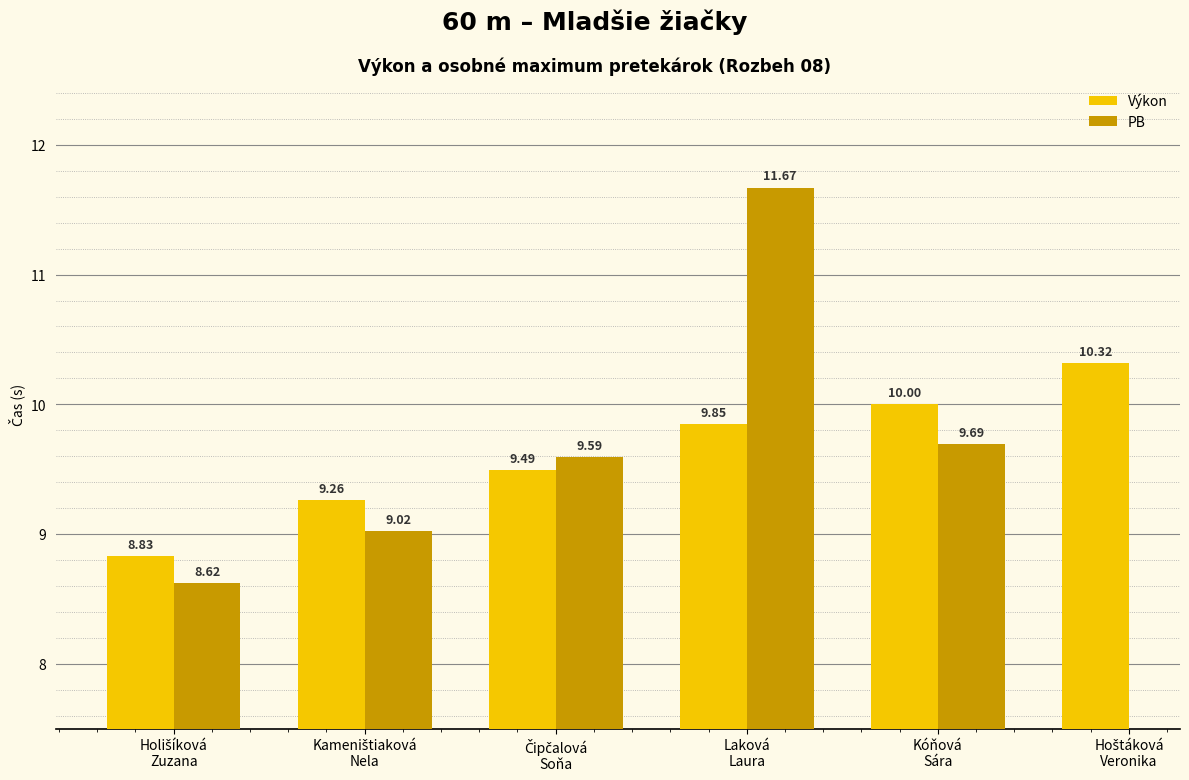

What is the maximum value for PB?

11.7